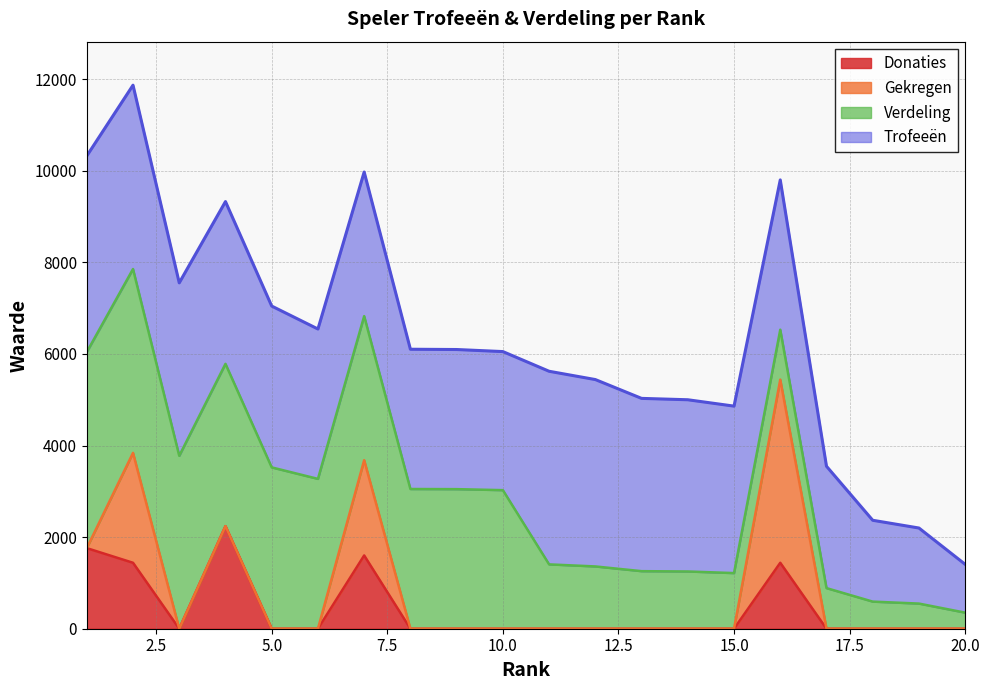

What is the difference between the second highest and minimum values in the Verdeling series?

3664